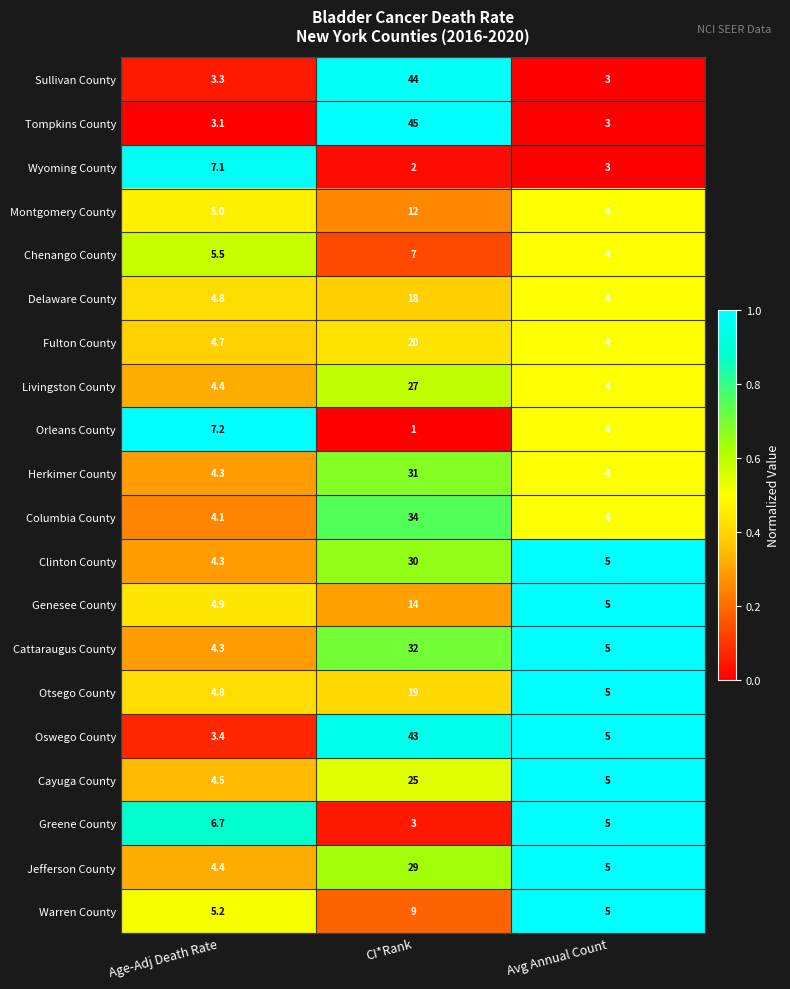

Read the Herkimer County value at CI*Rank.

31.0